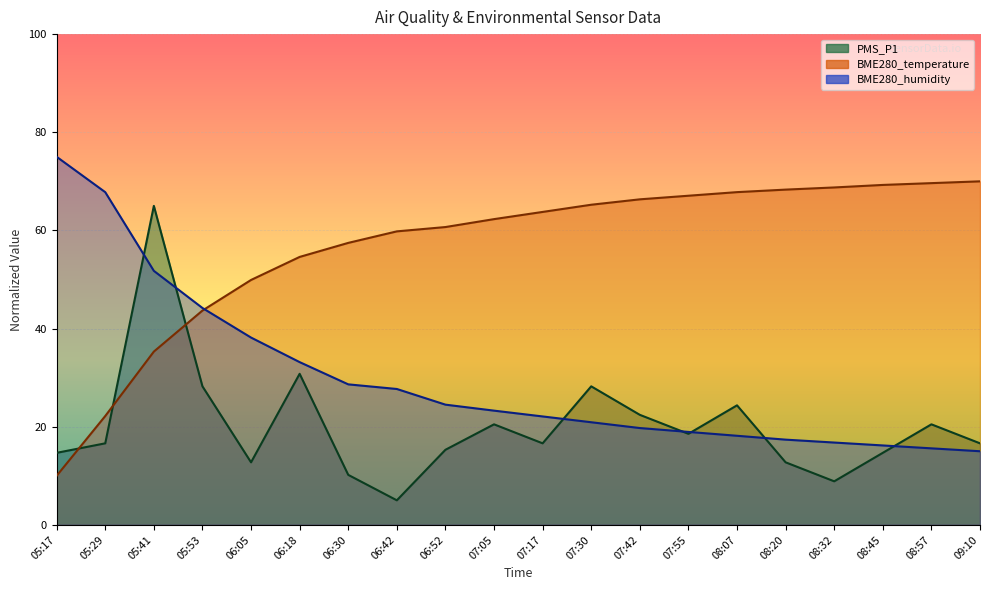

What is the spread (max minus min) of values at 07:17?

47.2